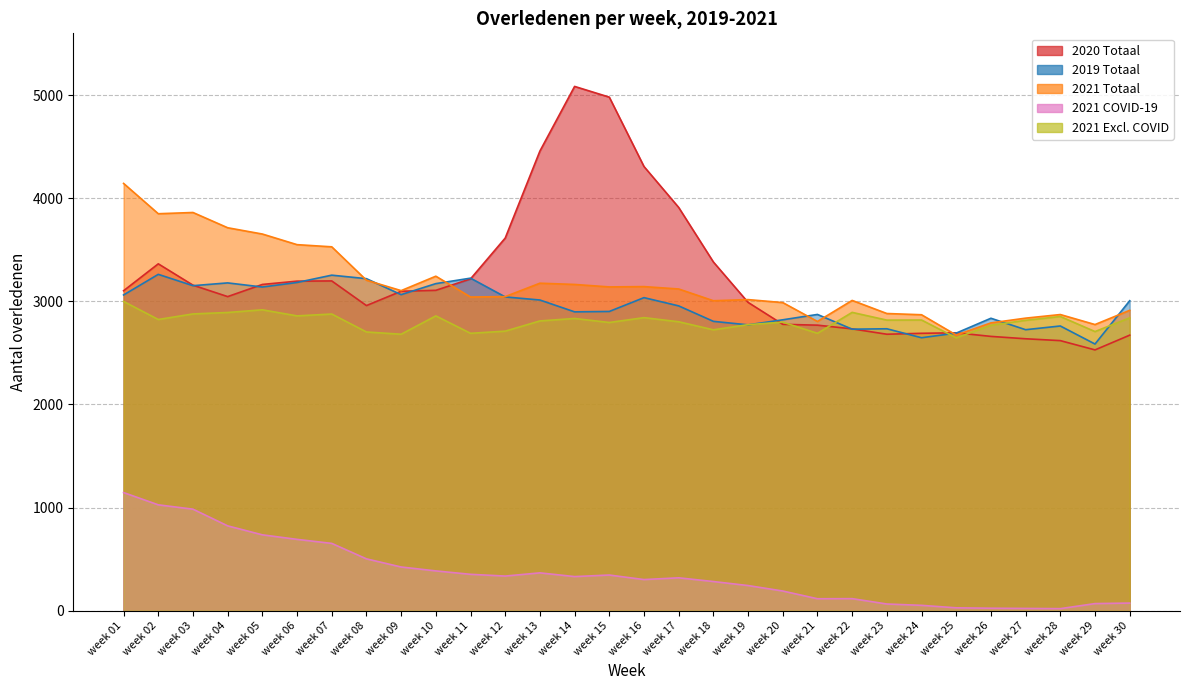

At which category does 2019 Totaal reach its first local peak?

week 02